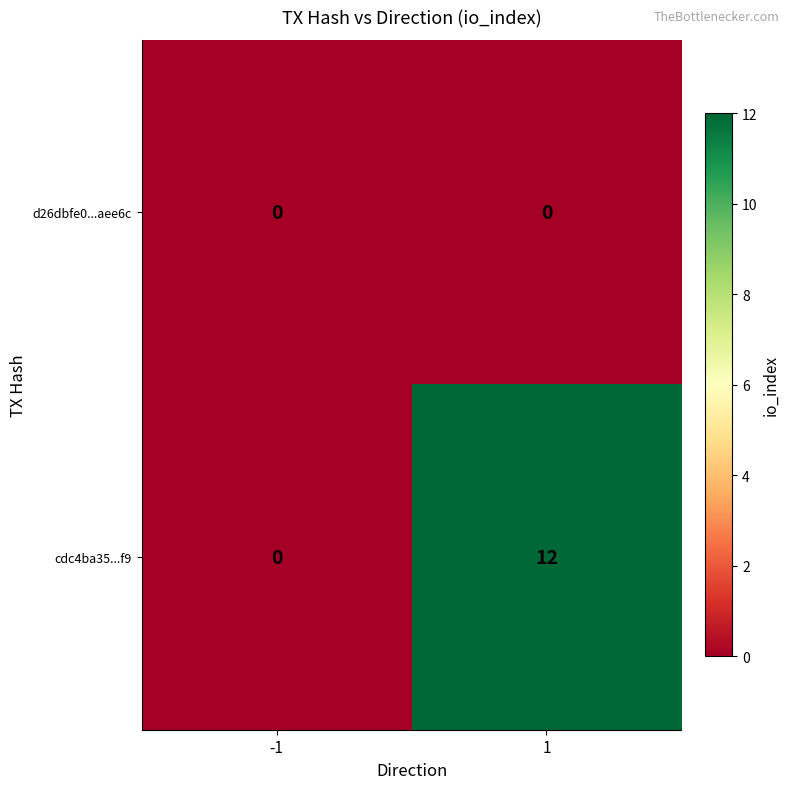

Reading left to right, what are all the values shown in this chart?

d26dbfe0...aee6c: -1=0	1=0
cdc4ba35...f9: -1=0	1=12